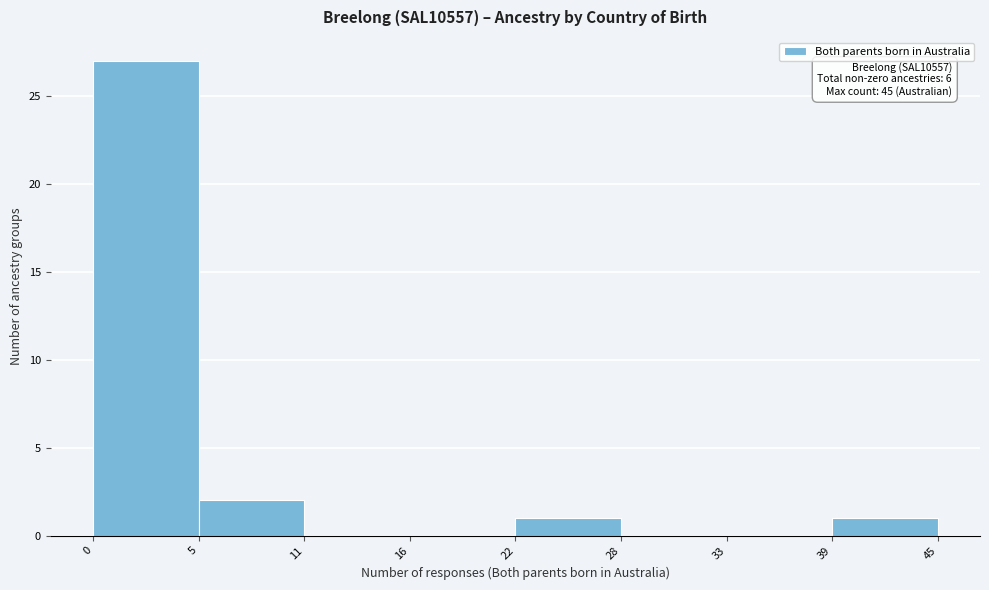

Reading right to left, list all the values displayed in this chart.

39=1	33=0	28=0	22=1	16=0	11=0	5=2	0=27